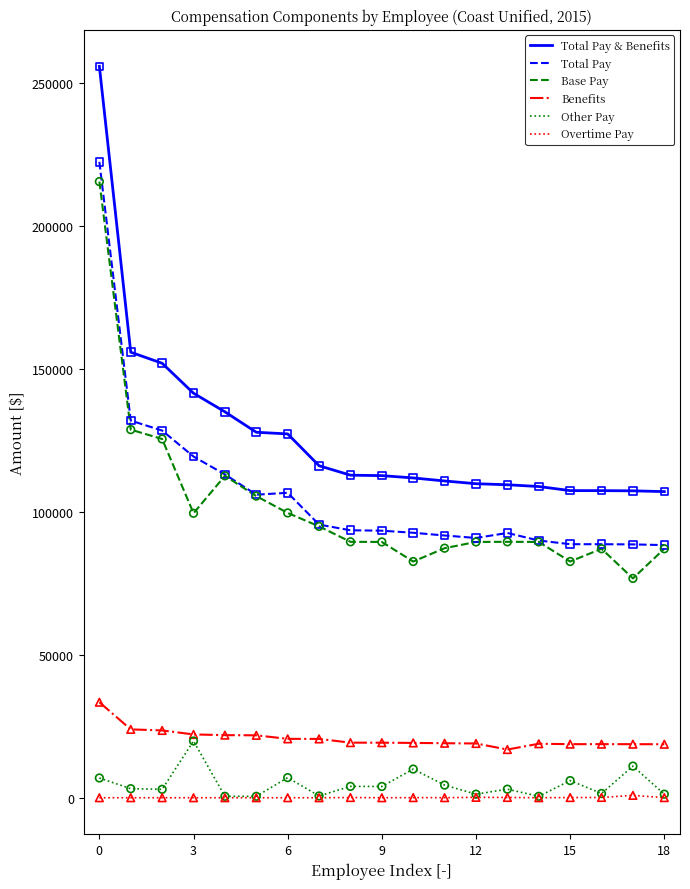

Which series has the largest range (max minus min)?

Total Pay & Benefits